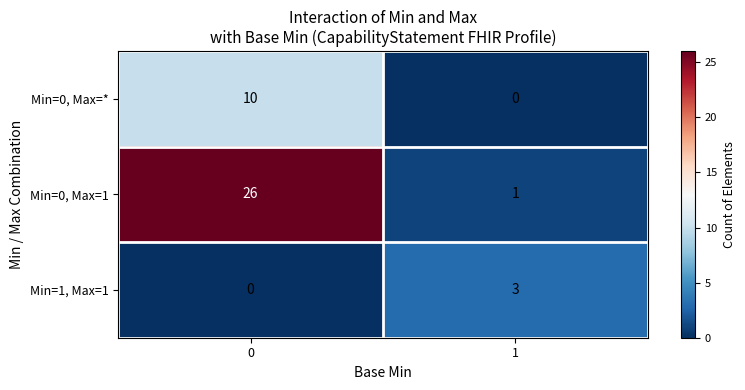

The value of Min=0, Max=1 at 1 is 2. True or false?

False